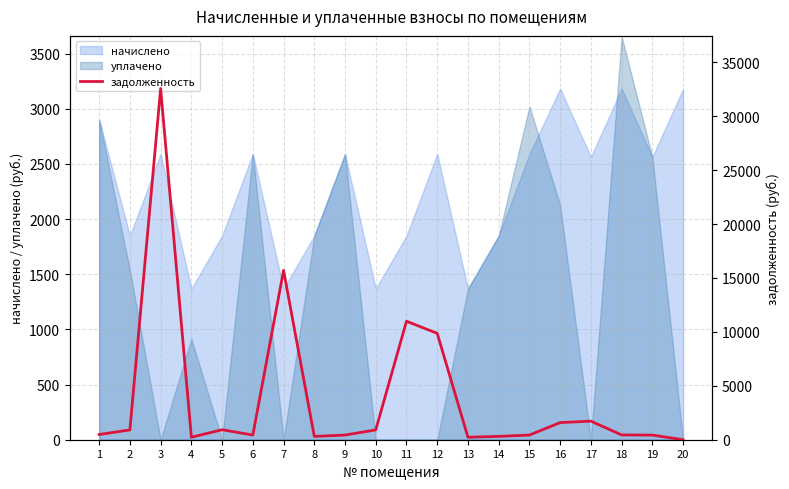

Is it true that the value at 3 is 32561.3?

True